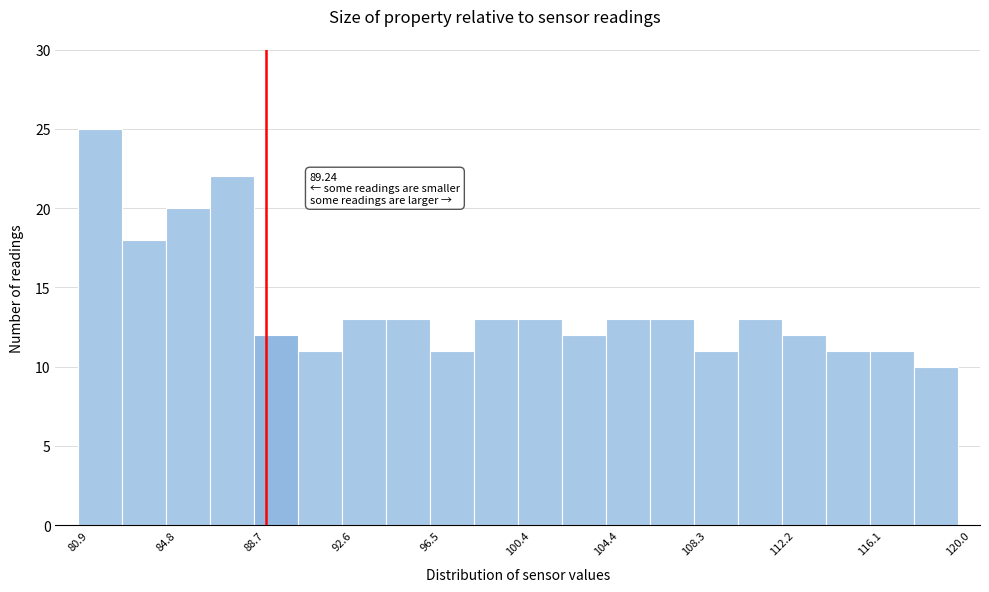

Around what value on the x-axis is the tallest bar? Give the approximate position of its centre, as read against the axis.

82.0